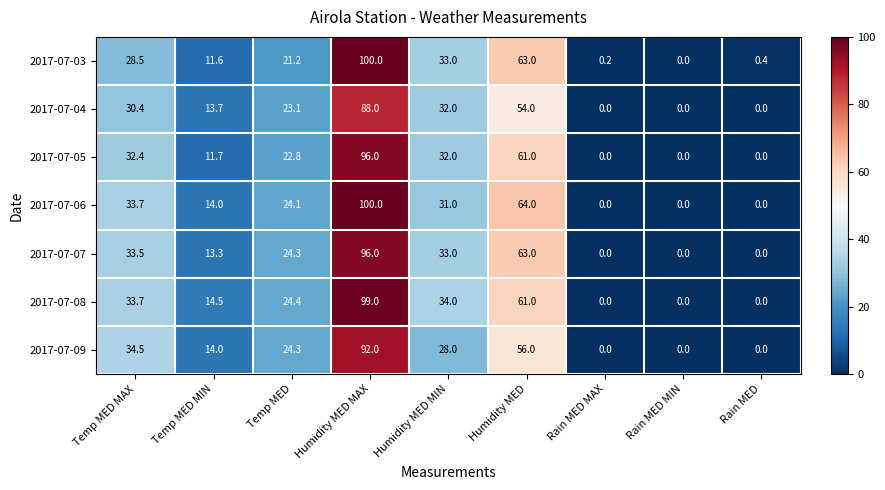

What is the difference between the second highest and second lowest values in the 2017-07-05 series?

61.0